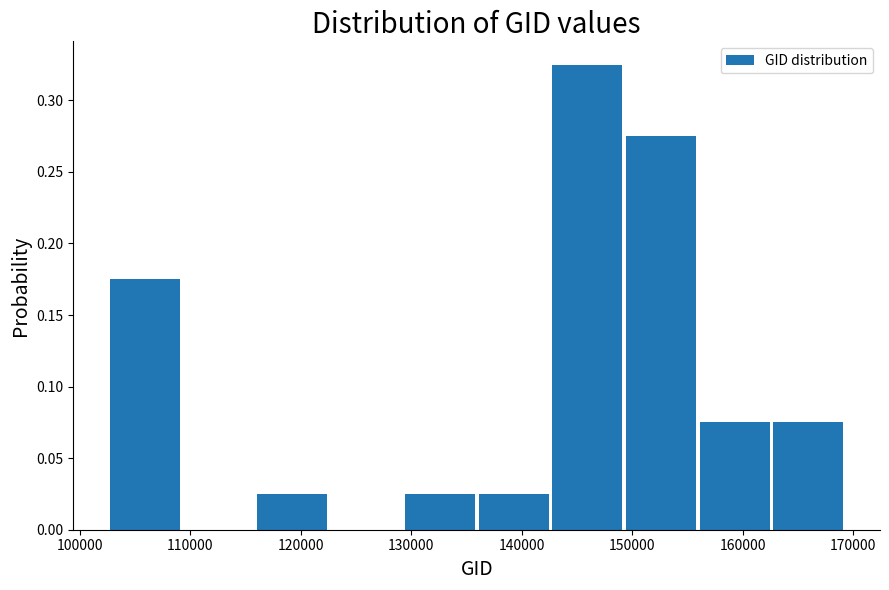

Over which range of the x-axis is the bar tallest?

143000 to 149000